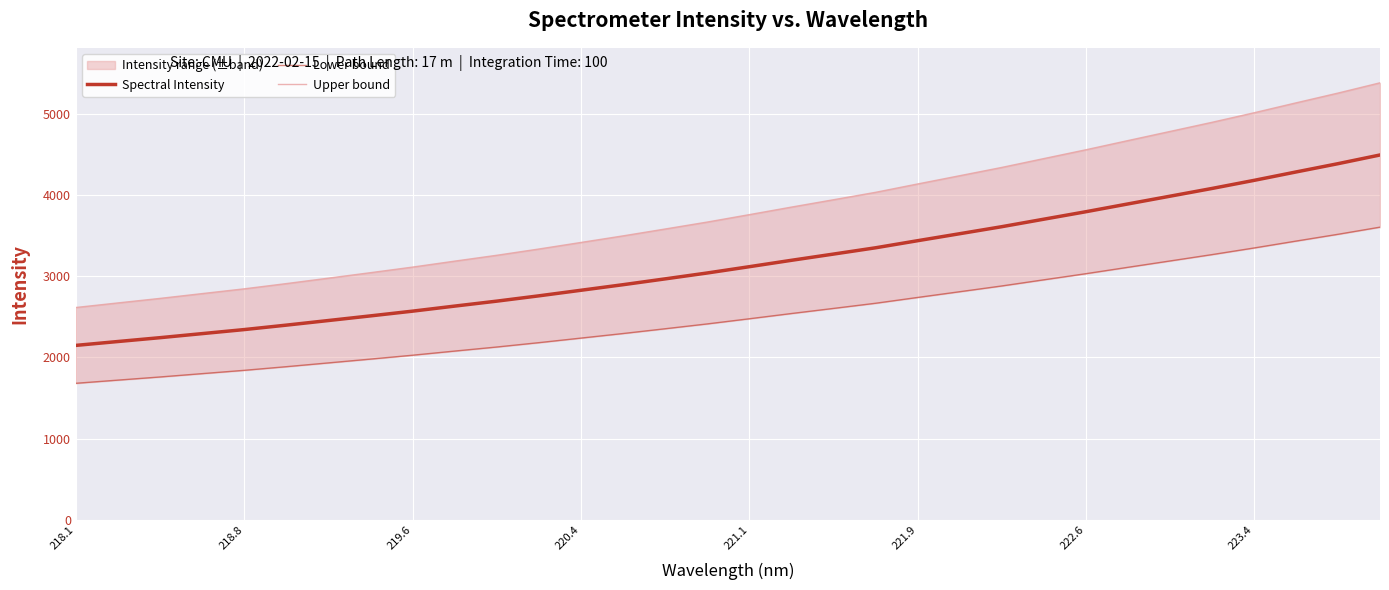

Which series has the largest total across all categories?

Upper bound